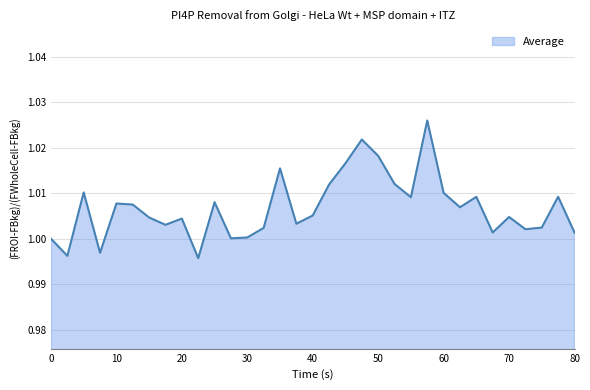

Reading right to left, list all the values displayed in this chart.

80=1.0	77.5=1.0	75=1.0	72.5=1.0	70=1.0	67.5=1.0	65=1.0	62.5=1.0	60=1.0	57.5=1.0	55=1.0	52.5=1.0	50=1.0	47.5=1.0	45=1.0	42.5=1.0	40=1.0	37.5=1.0	35=1.0	32.5=1.0	30=1.0	27.5=1.0	25=1.0	22.5=1.0	20=1.0	17.5=1.0	15=1.0	12.5=1.0	10=1.0	7.5=1.0	5=1.0	2.5=1.0	0=1.0